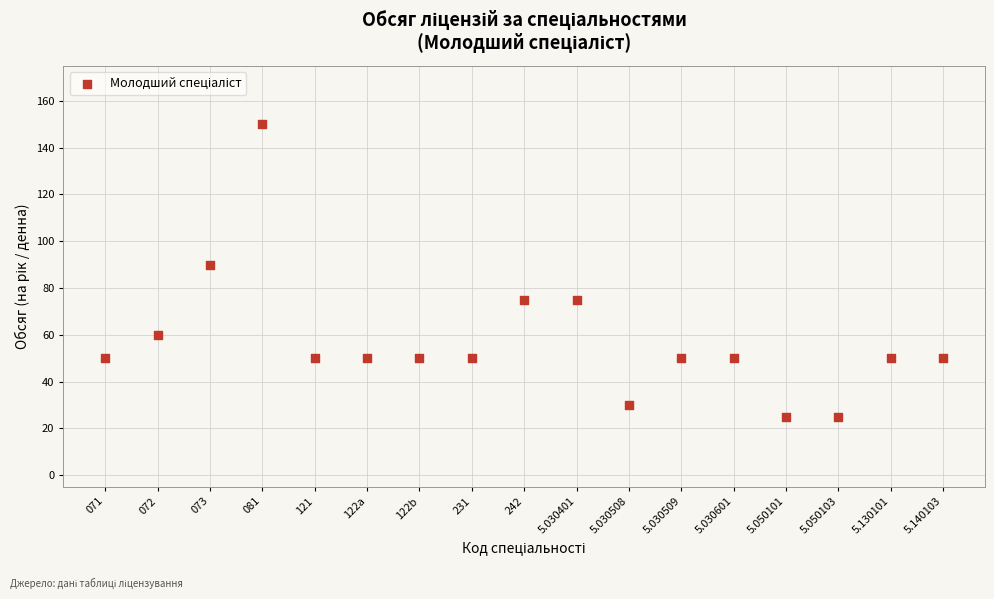

What is the range of Y values (max minus min)?

125